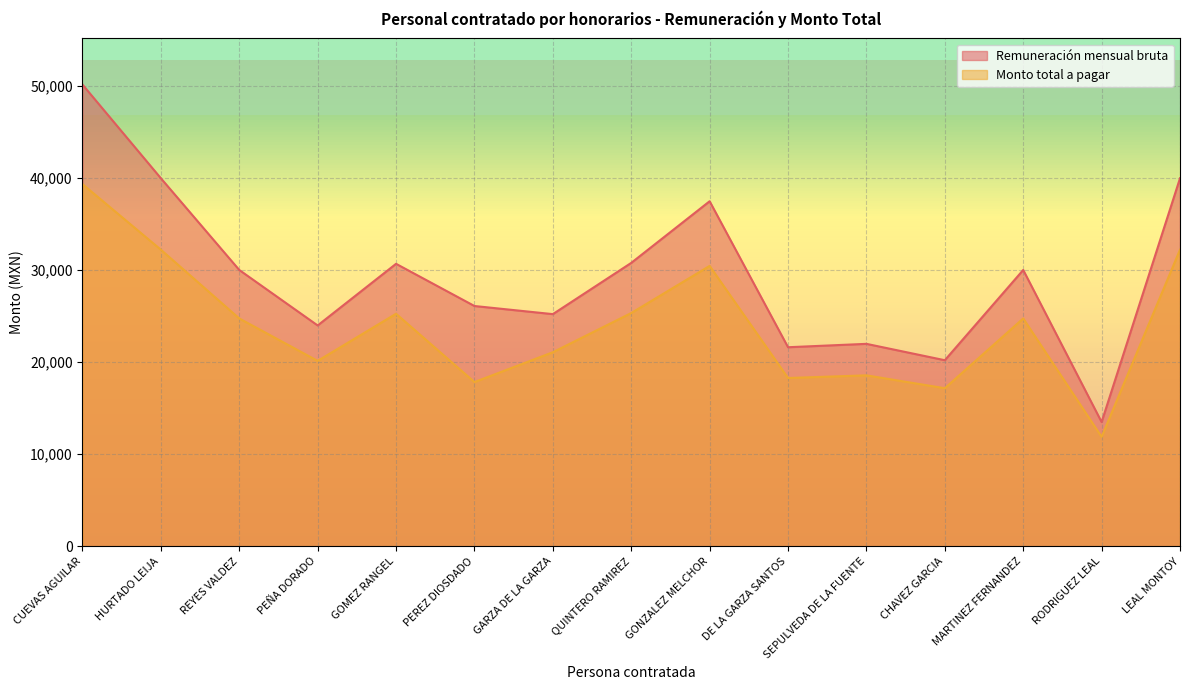

Which label corresponds to the largest value in the chart?

CUEVAS AGUILAR